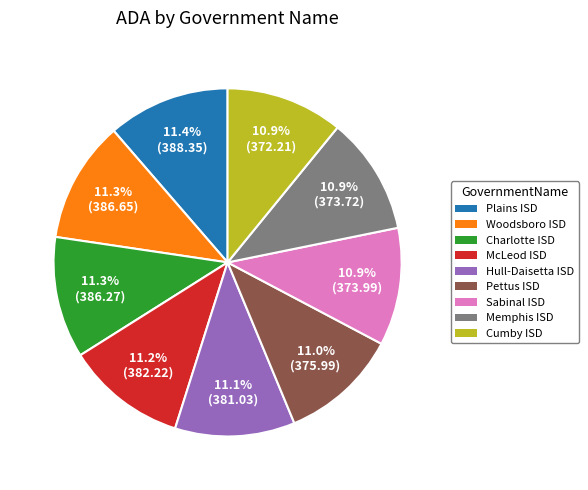

What is the ratio of the value at Plains ISD to the value at Cumby ISD?

1.0